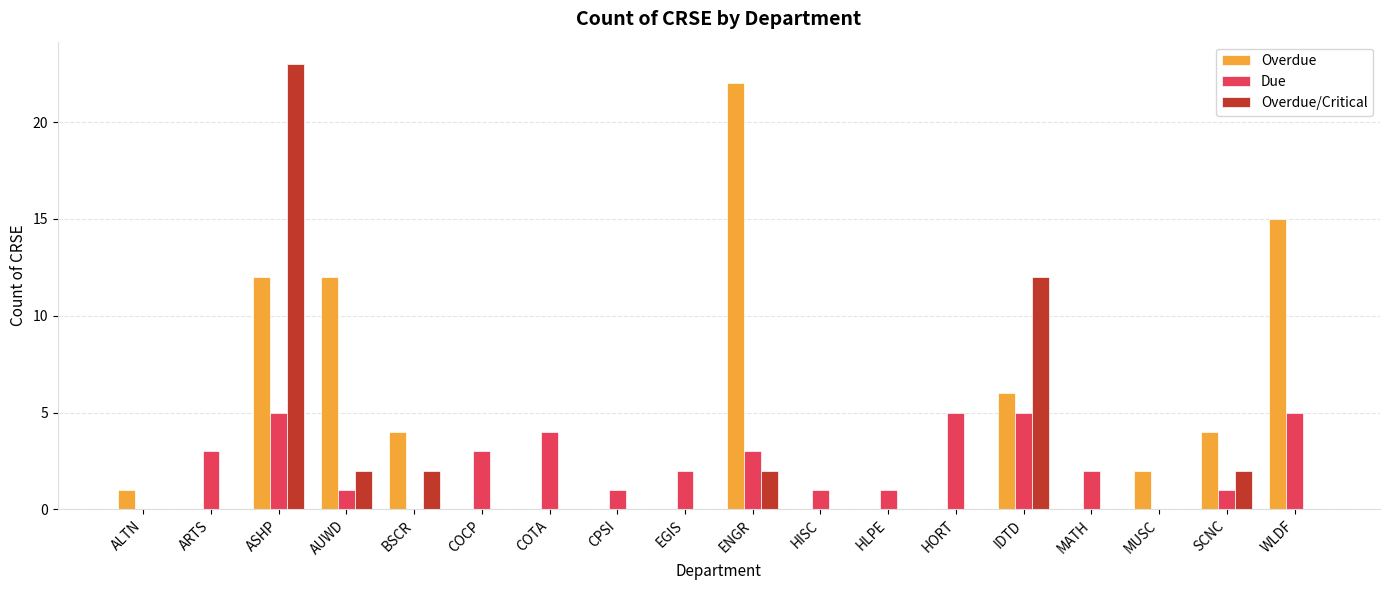

What is the maximum value shown in the chart?

23